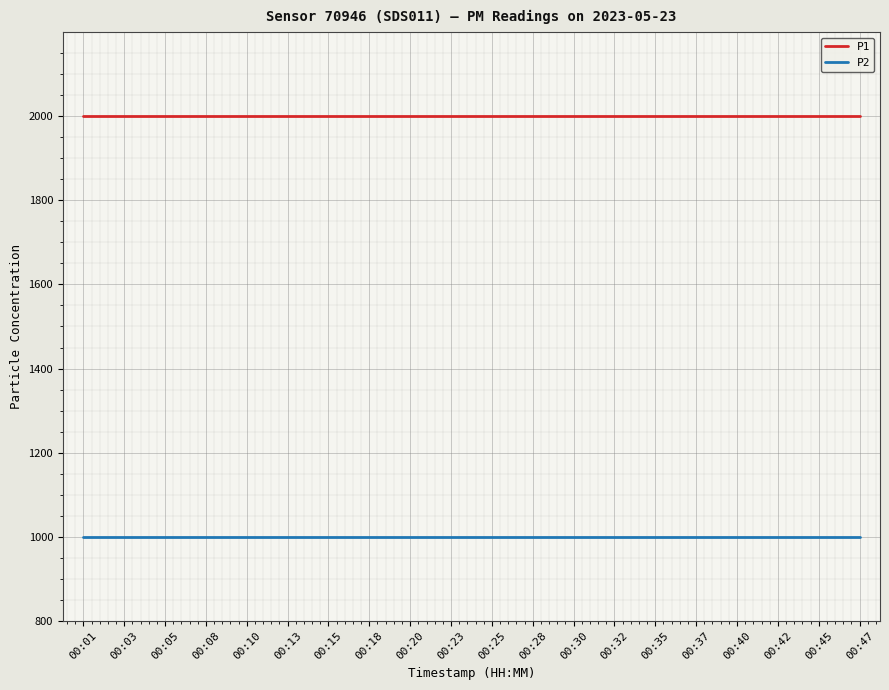

What is the spread (max minus min) of values at 00:13?

1000.0